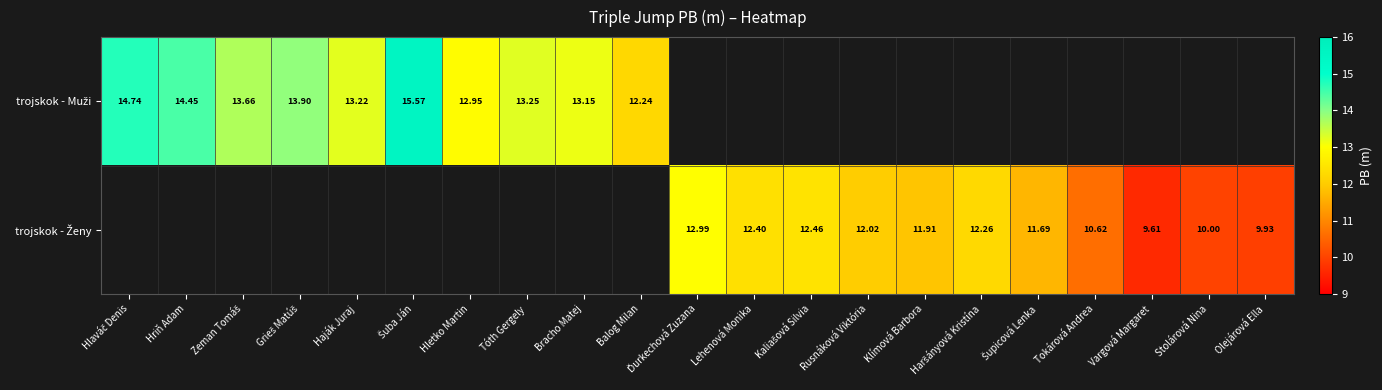

Is the value of trojskok - Ženy at Hlaváč Denis greater than the value of trojskok - Muži at Lehenová Monika?

No